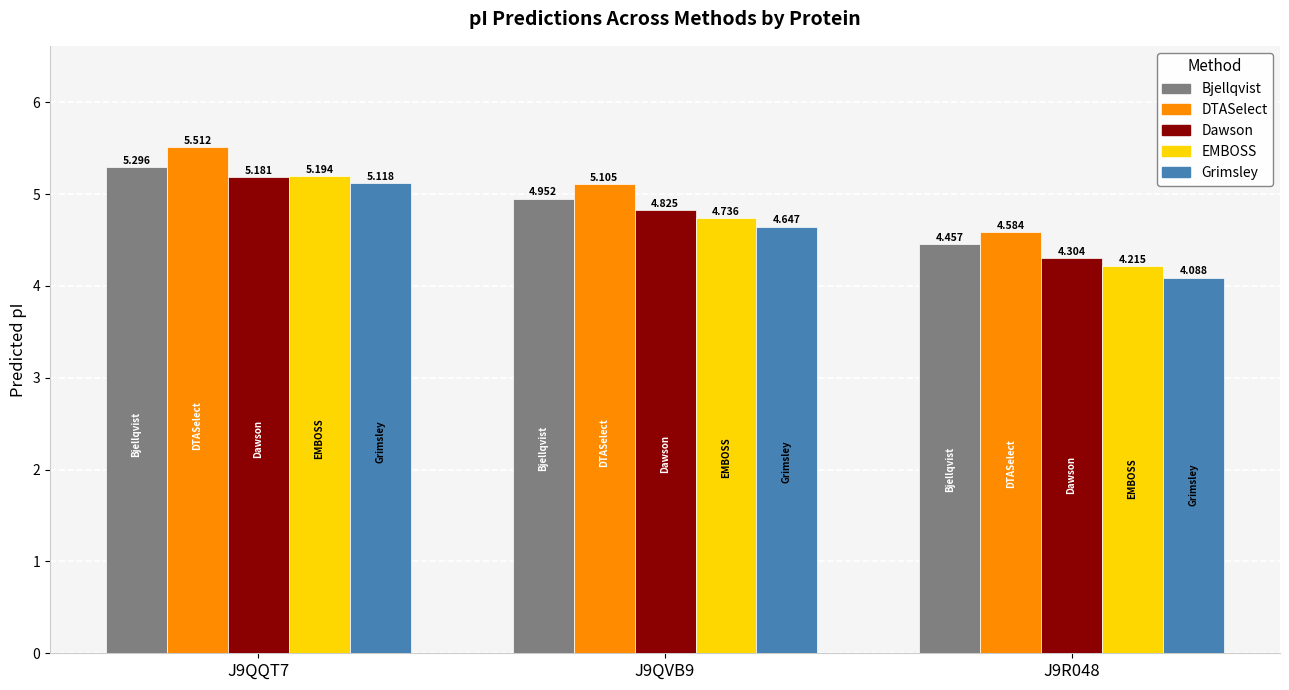

List the series in order of their peak value, lowest first.

Grimsley, Dawson, EMBOSS, Bjellqvist, DTASelect